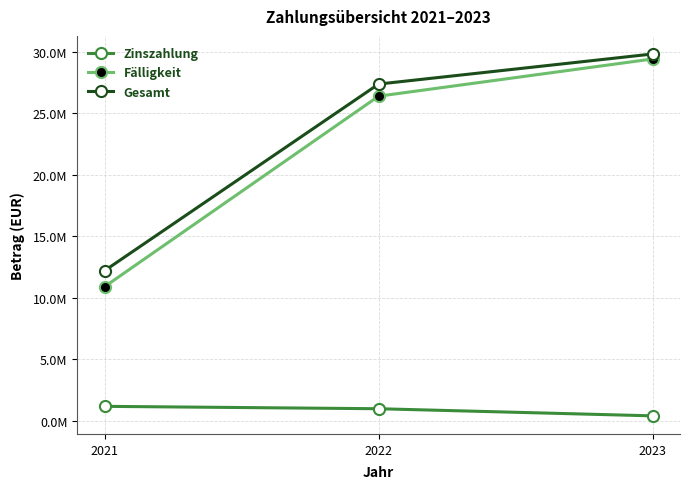

Does the chart have visible grid lines?

Yes